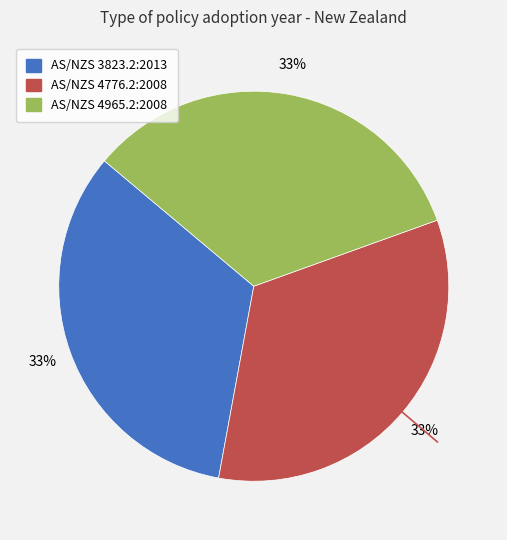

How many slices are in this pie chart?

3